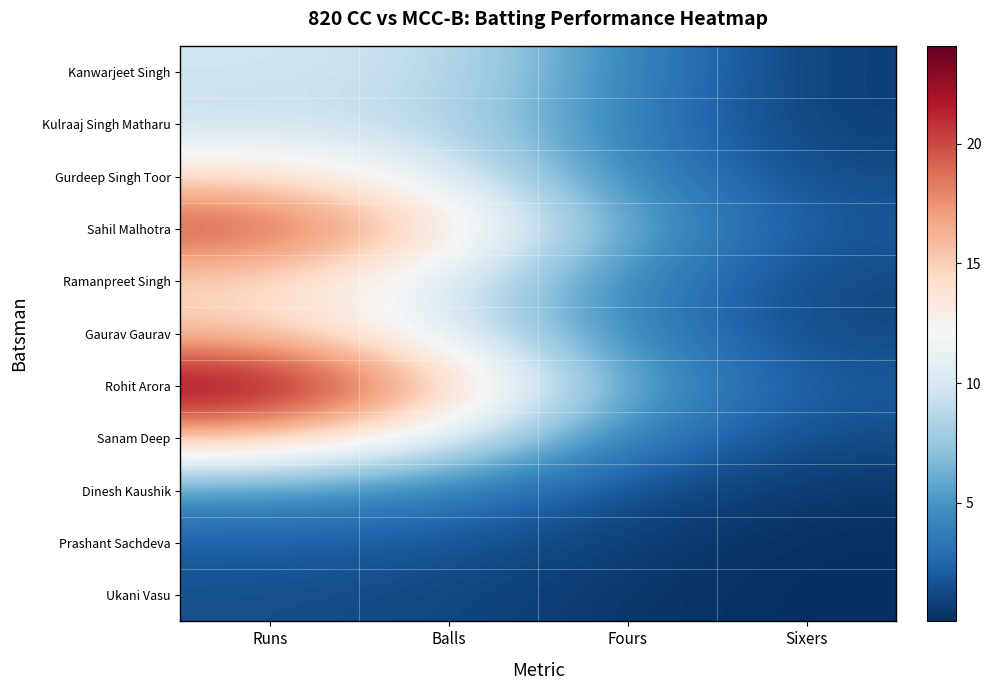

Reading left to right, extract all data points from this chart.

Kanwarjeet Singh: Runs=9.7	Balls=9.4	Fours=4.1	Sixers=0.7
Kulraaj Singh Matharu: Runs=9.2	Balls=8.9	Fours=3.7	Sixers=0.7
Gurdeep Singh Toor: Runs=14.3	Balls=10.6	Fours=4.2	Sixers=1.3
Sahil Malhotra: Runs=20.5	Balls=14.4	Fours=5.7	Sixers=1.8
Ramanpreet Singh: Runs=14.5	Balls=10.3	Fours=4.1	Sixers=1.2
Gaurav Gaurav: Runs=15.2	Balls=10.6	Fours=4.0	Sixers=1.1
Rohit Arora: Runs=24.1	Balls=15.9	Fours=5.6	Sixers=1.9
Sanam Deep: Runs=15.9	Balls=10.7	Fours=3.8	Sixers=1.3
Dinesh Kaushik: Runs=5.0	Balls=3.9	Fours=1.5	Sixers=0.4
Prashant Sachdeva: Runs=2.2	Balls=1.9	Fours=0.7	Sixers=0.1
Ukani Vasu: Runs=1.5	Balls=1.1	Fours=0.4	Sixers=0.0